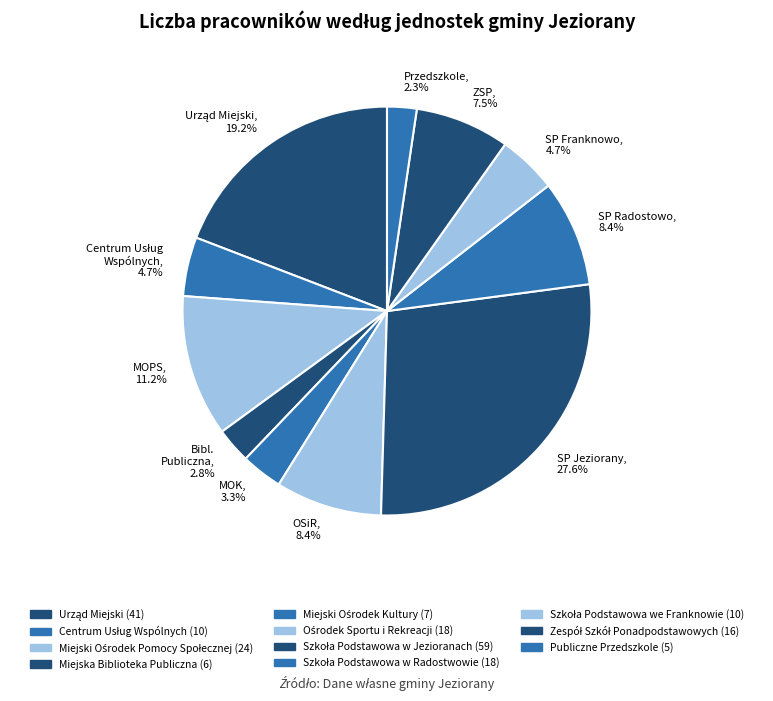

Between SP Jeziorany, 27.6% and SP Radostowo, 8.4%, which is larger?

SP Jeziorany, 27.6%